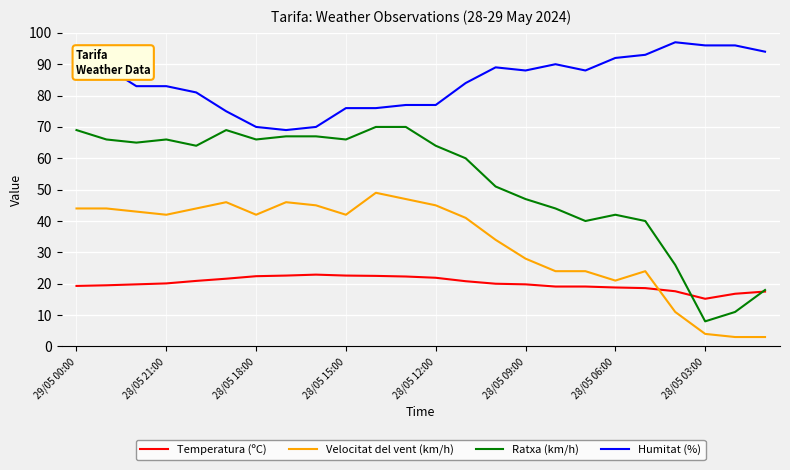

Rank the series by their average value, from highest to lowest.

Humitat (%), Ratxa (km/h), Velocitat del vent (km/h), Temperatura (ºC)